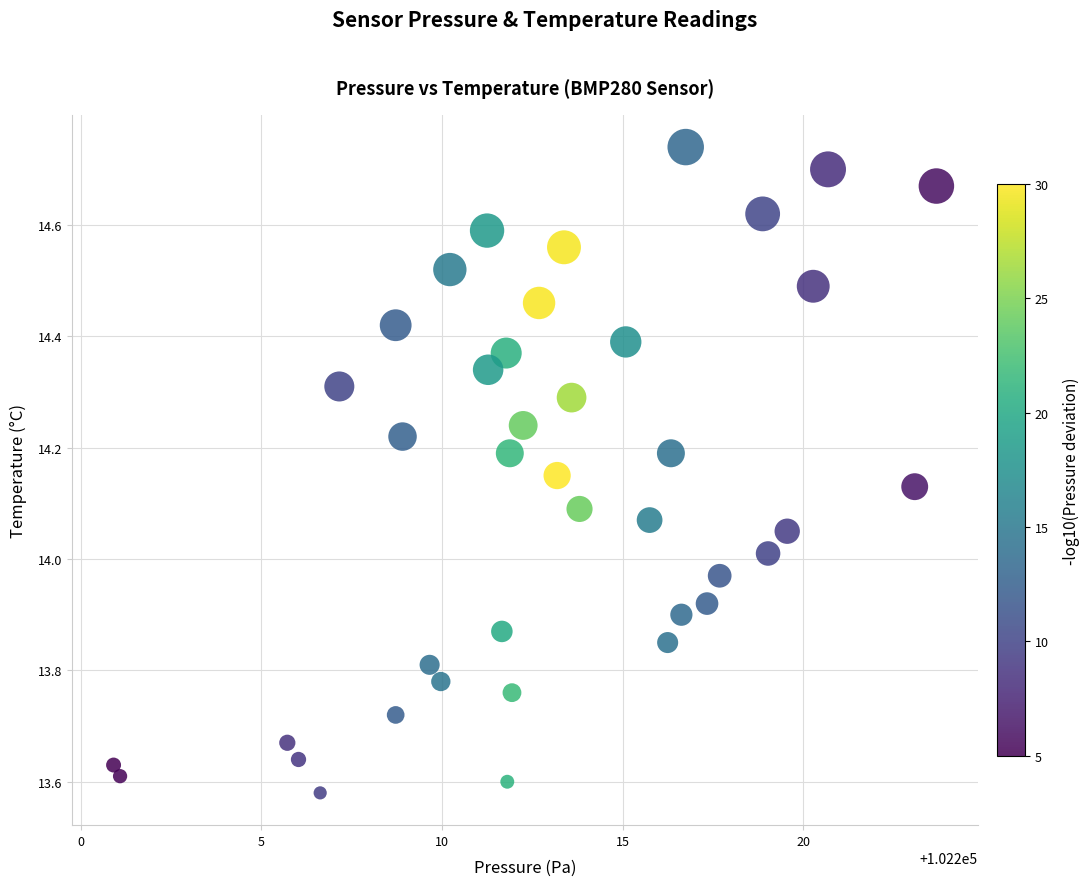

What is the range of X values (max minus min)?

22.8